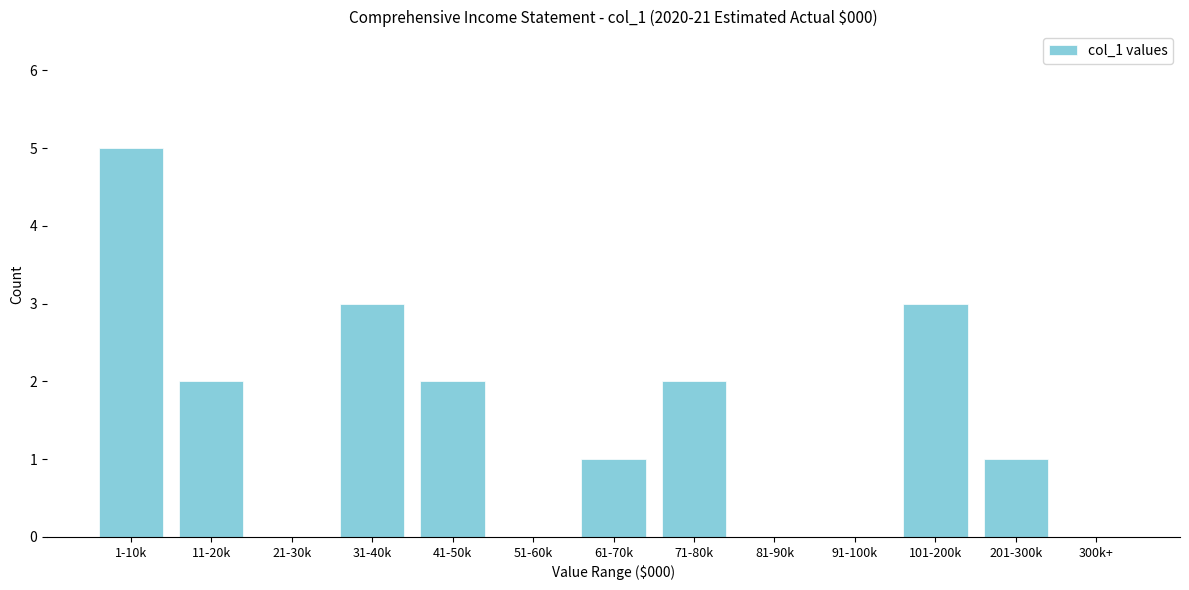

Reading left to right, what are all the values shown in this chart?

1-10k=5	11-20k=2	21-30k=0	31-40k=3	41-50k=2	51-60k=0	61-70k=1	71-80k=2	81-90k=0	91-100k=0	101-200k=3	201-300k=1	300k+=0